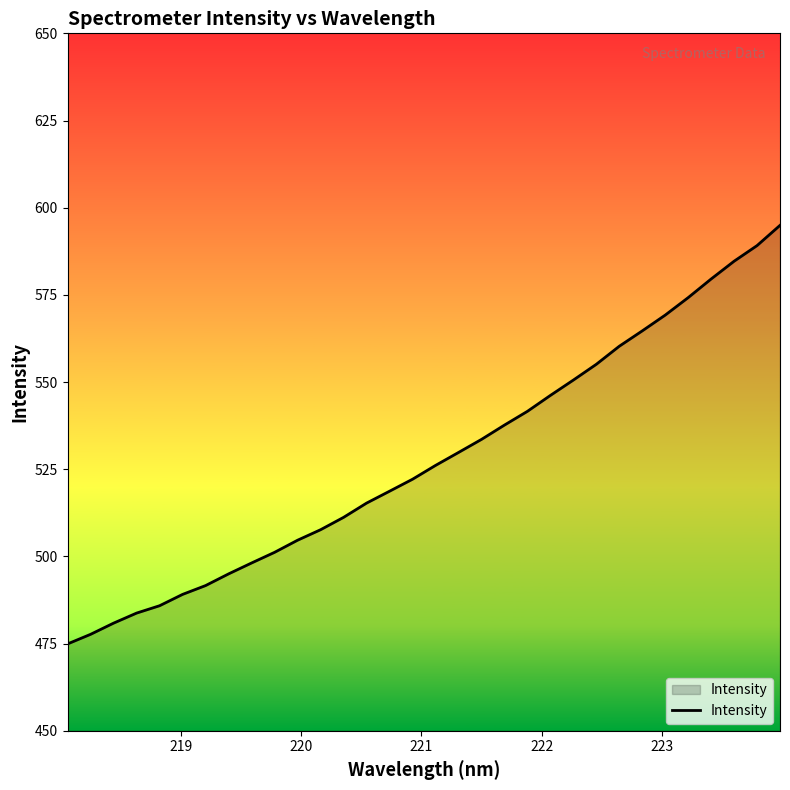

What is the difference between the maximum and minimum values?

120.0